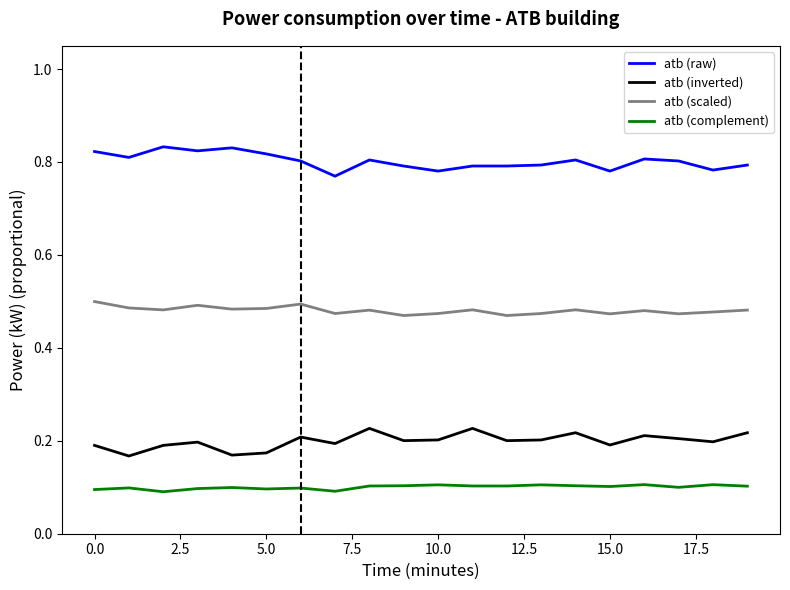

List the series in order of their peak value, highest first.

atb (raw), atb (scaled), atb (inverted), atb (complement)